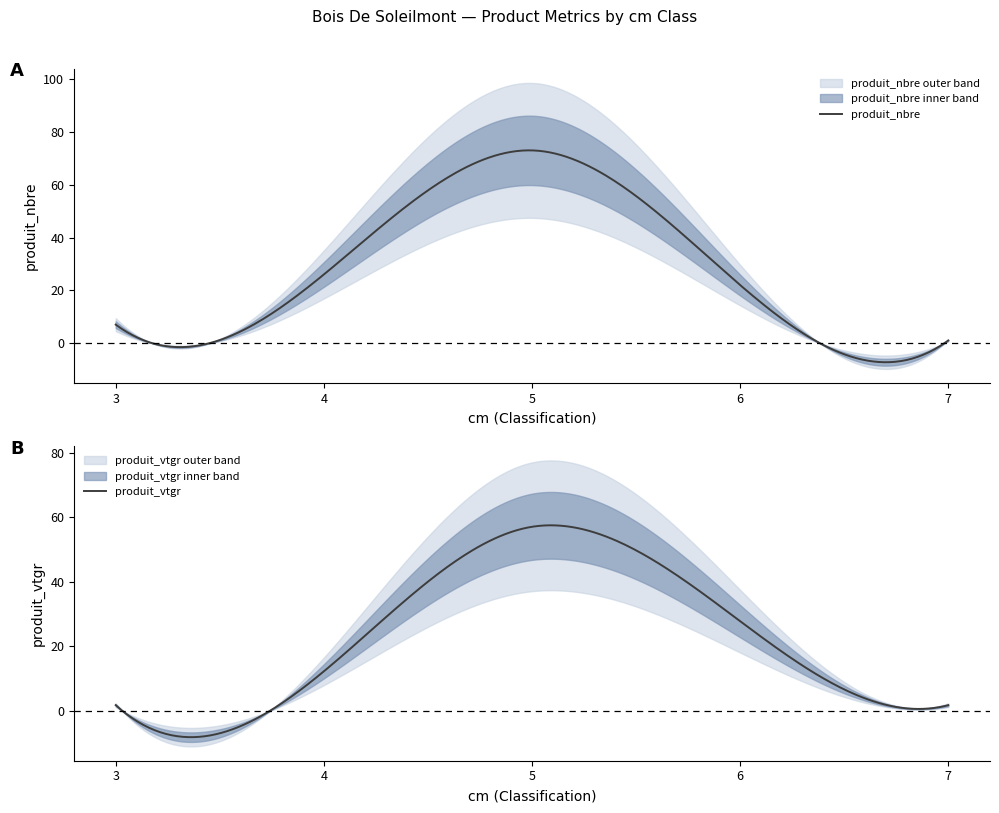

At which category is the sum across all series the highest?

5